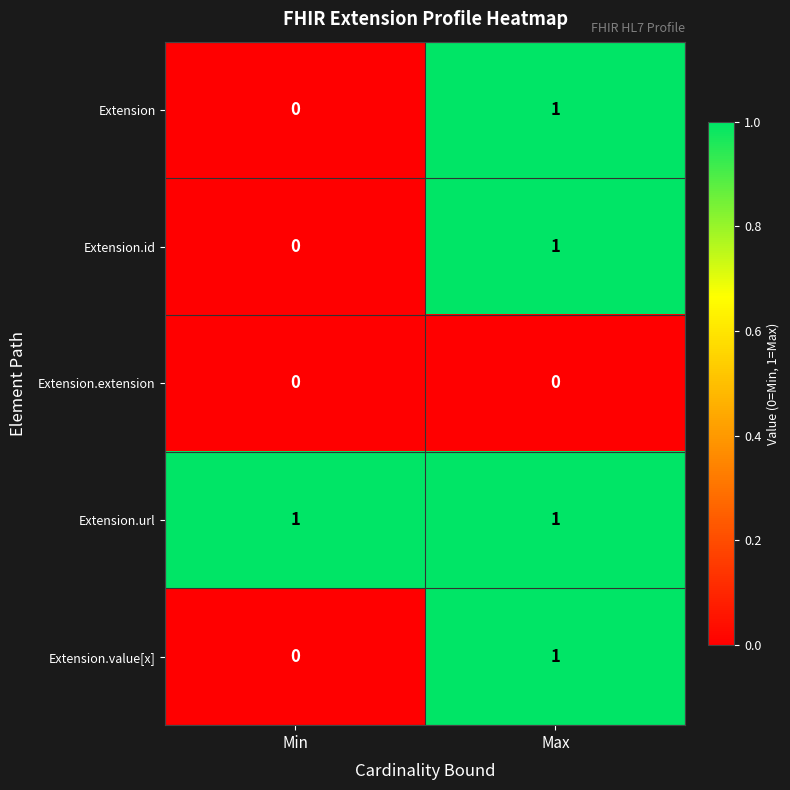

How many categories are shown in the chart?

2